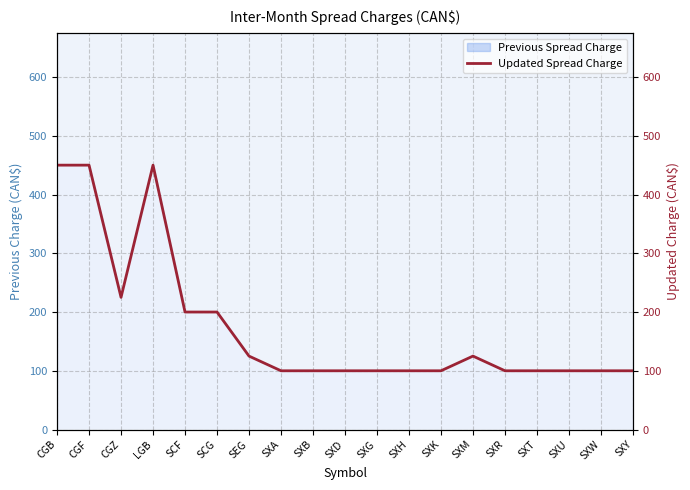

How many lines are shown in the chart?

1